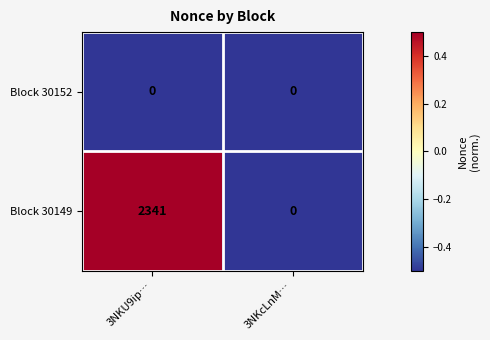

What is the maximum value shown in the chart?

2341